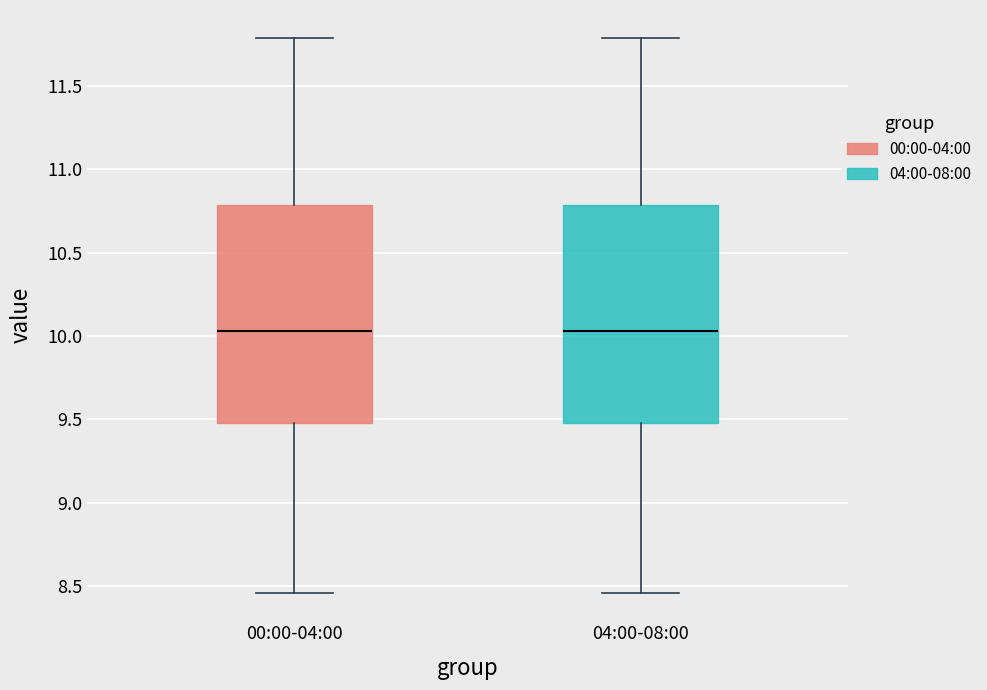

Where is the lower edge of the box for 00:00-04:00 on the y-axis? The values are not printed on the chart, so give them approximately, as read against the axis.

9.50